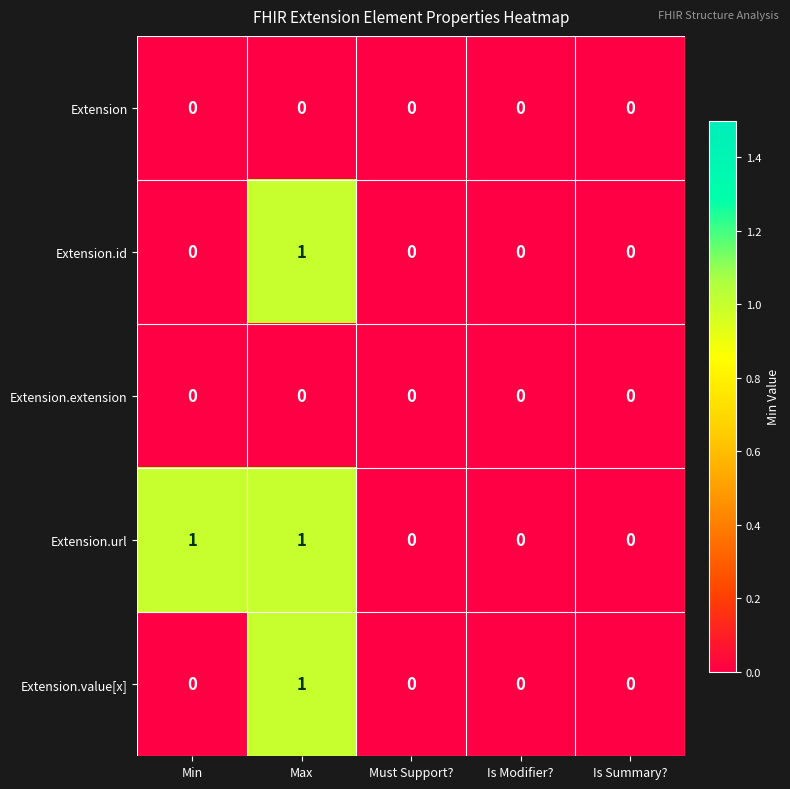

Which series has the largest total across all categories?

Extension.url